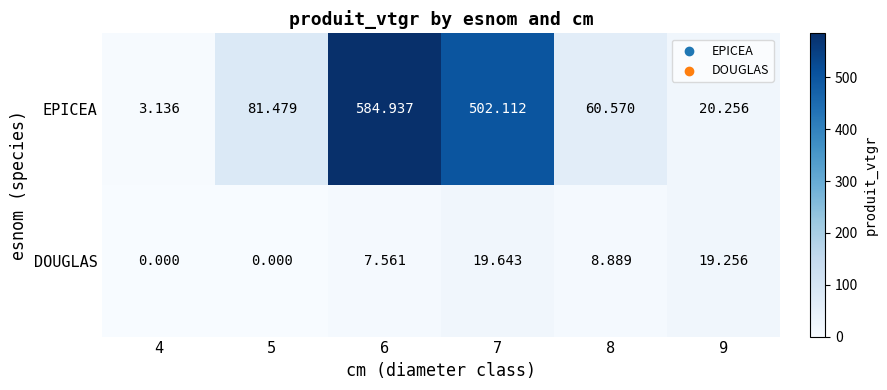

Which series has the widest spread of values?

EPICEA